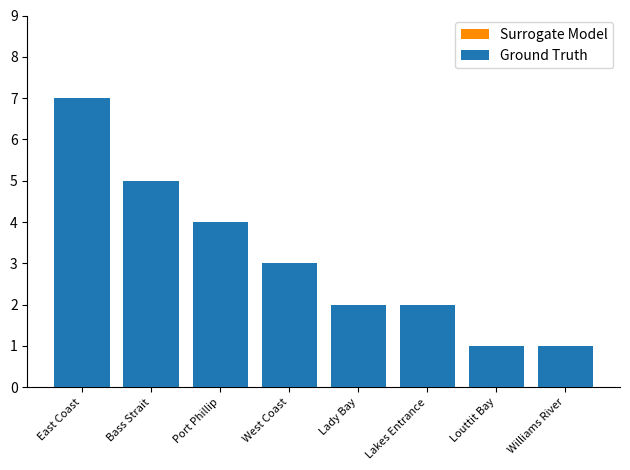

Between Port Phillip and Lakes Entrance, which series saw the biggest shift?

Surrogate Model